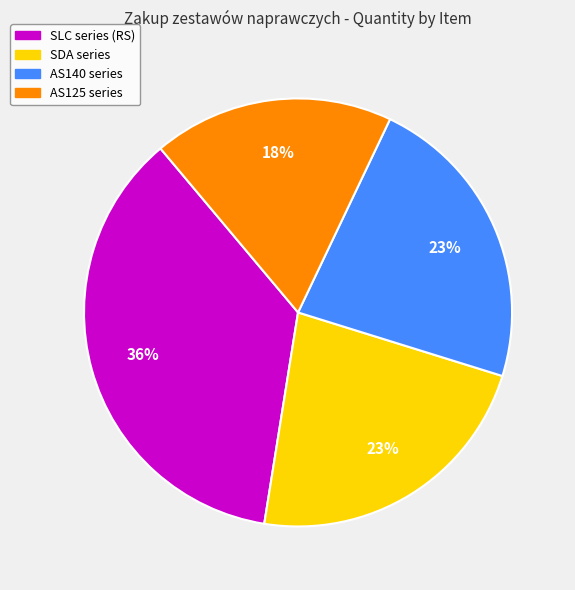

To the nearest percent, what is the difference between the largest and smallest slice percentages?

18%